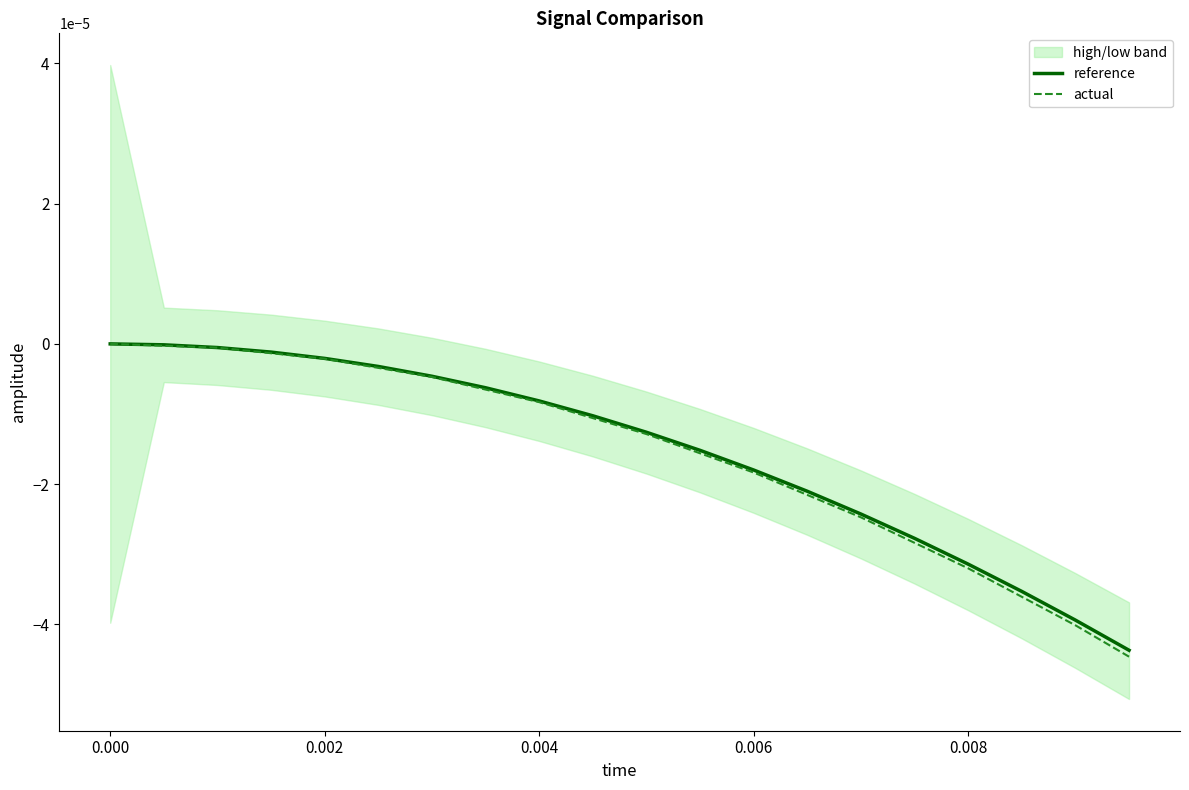

How many distinct data groups are displayed?

2